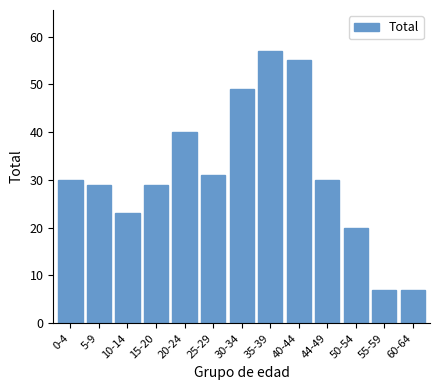

Reading right to left, what are all the values shown in this chart?

7	7	20	30	55	57	49	31	40	29	23	29	30